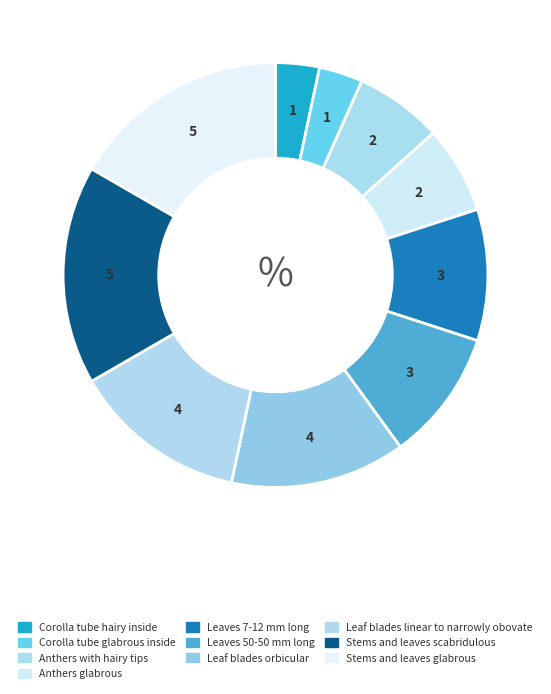

Is there any slice that represents more than half of the pie?

No